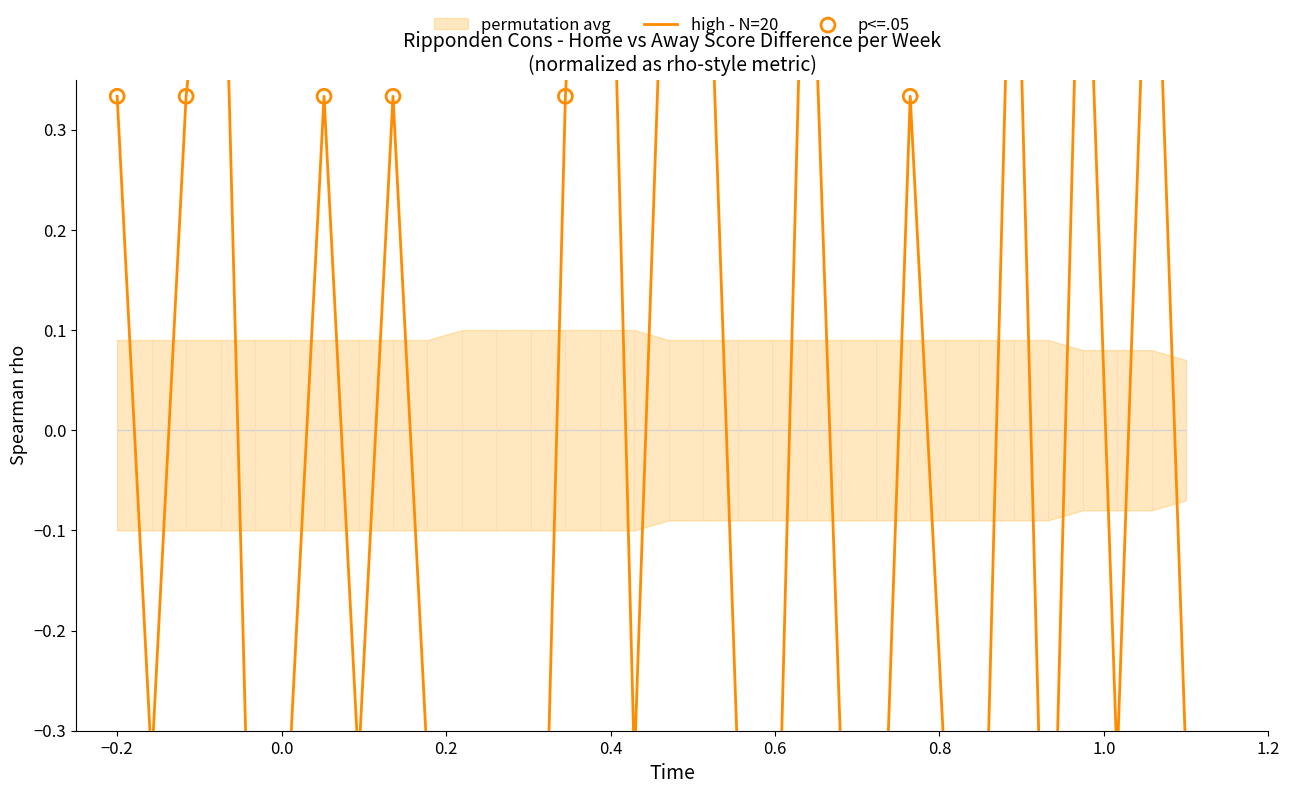

Which series contains the lowest Y value?

high - N=20